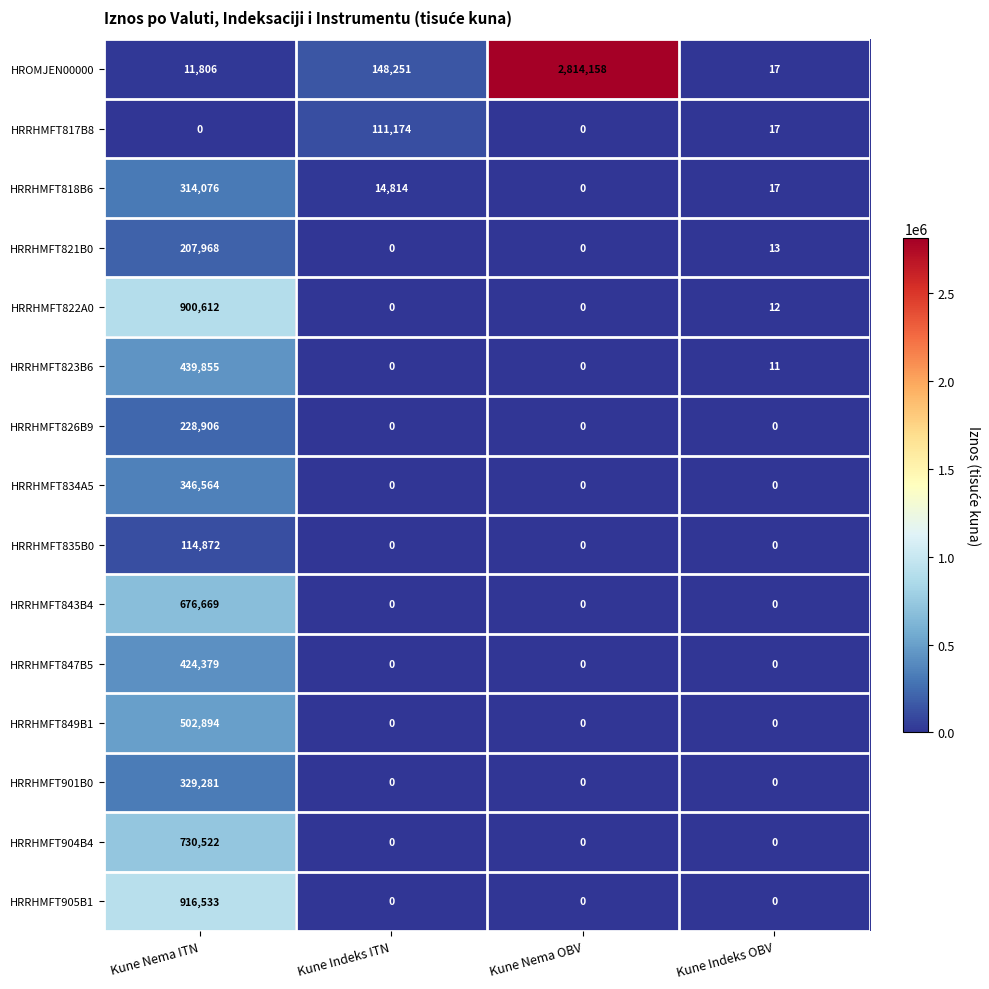

What is the difference between the highest and lowest values at Kune Nema OBV?

2814158